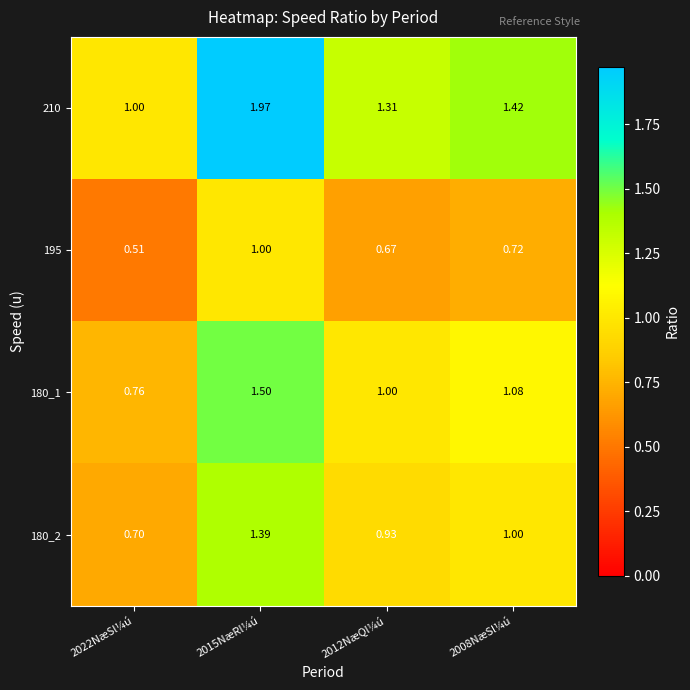

At 2015NæRl¼ú, list the series in order from smallest to largest.

195, 180_2, 180_1, 210